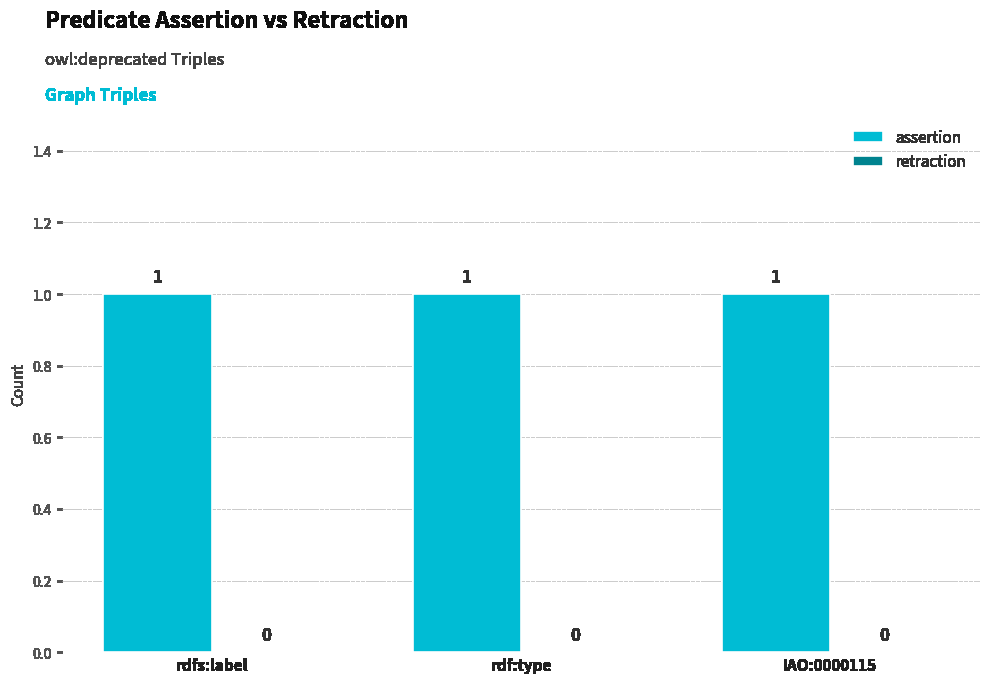

Between rdfs:label and rdf:type, which series saw the biggest shift?

assertion